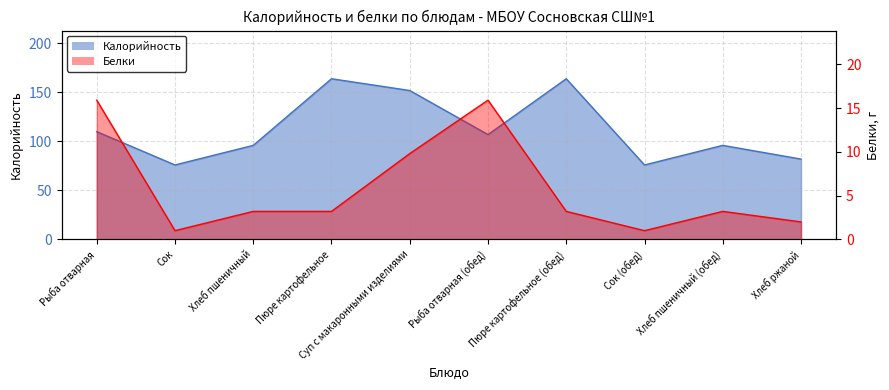

Where is Калорийность nearest to the value 120?

Рыба отварная